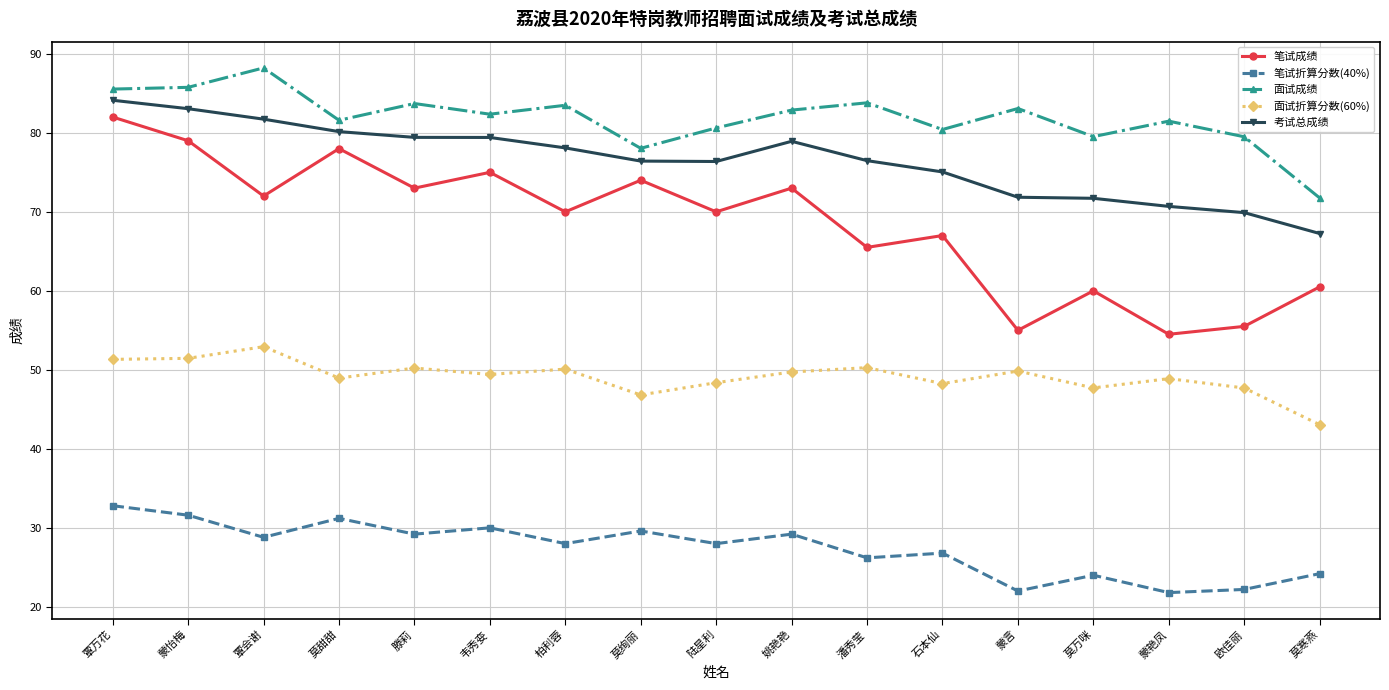

What is the label of the 8th point from the right?

姚艳艳